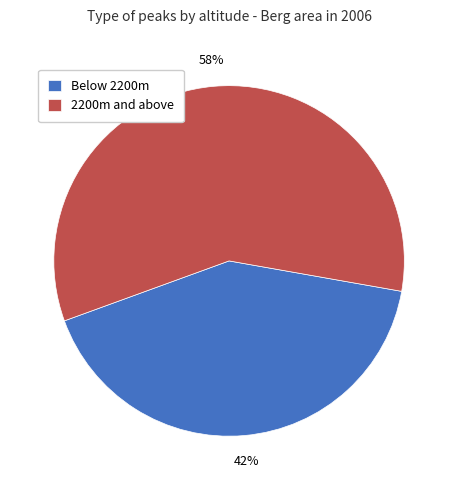

Which category has the biggest portion of the pie?

2200m and above